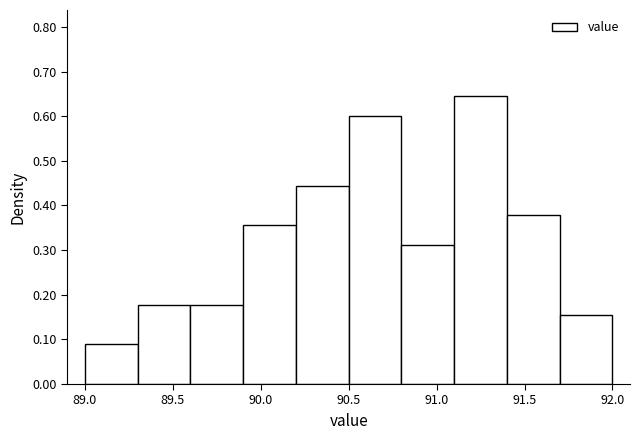

Over which range of the x-axis is the bar tallest?

91.1 to 91.4